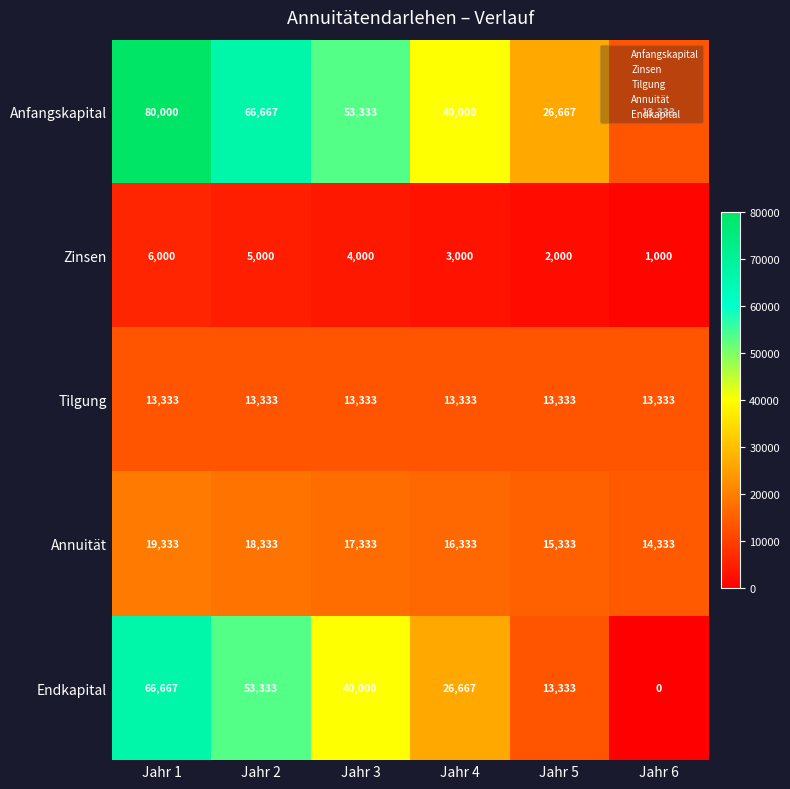

How many Annuität values are between 15333 and 18333?

4